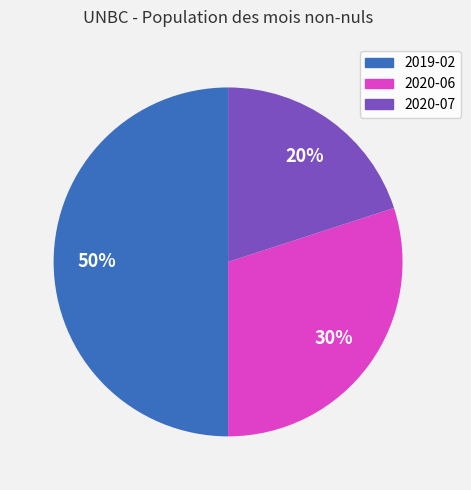

The 2020-06 slice represents 19% of the pie. True or false?

False